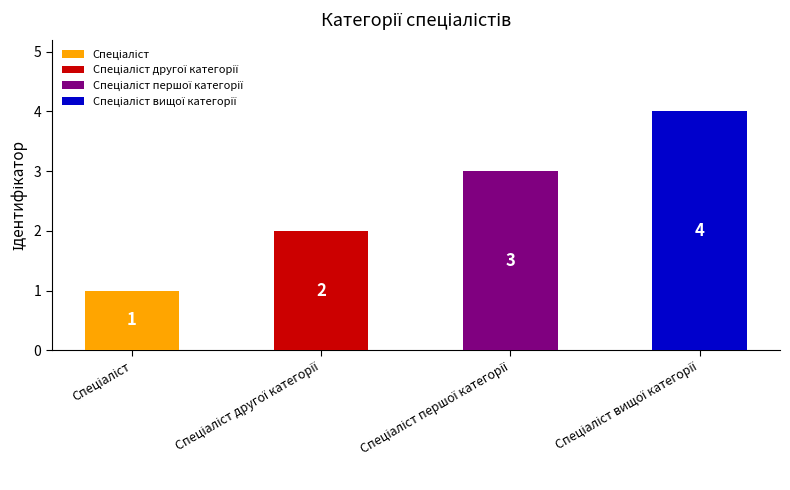

What is the label of the 1st bar from the right?

Спеціаліст вищої категорії